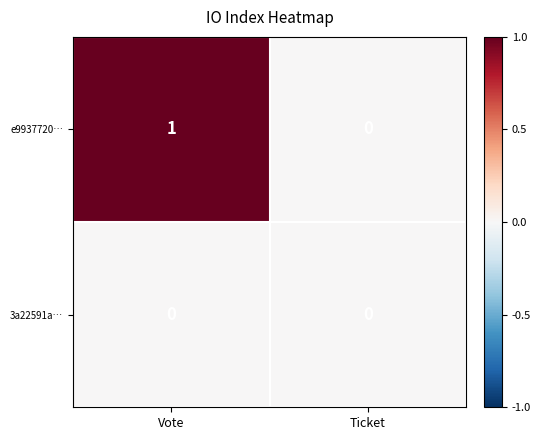

Where is e9937720… nearest to the value 0?

Ticket